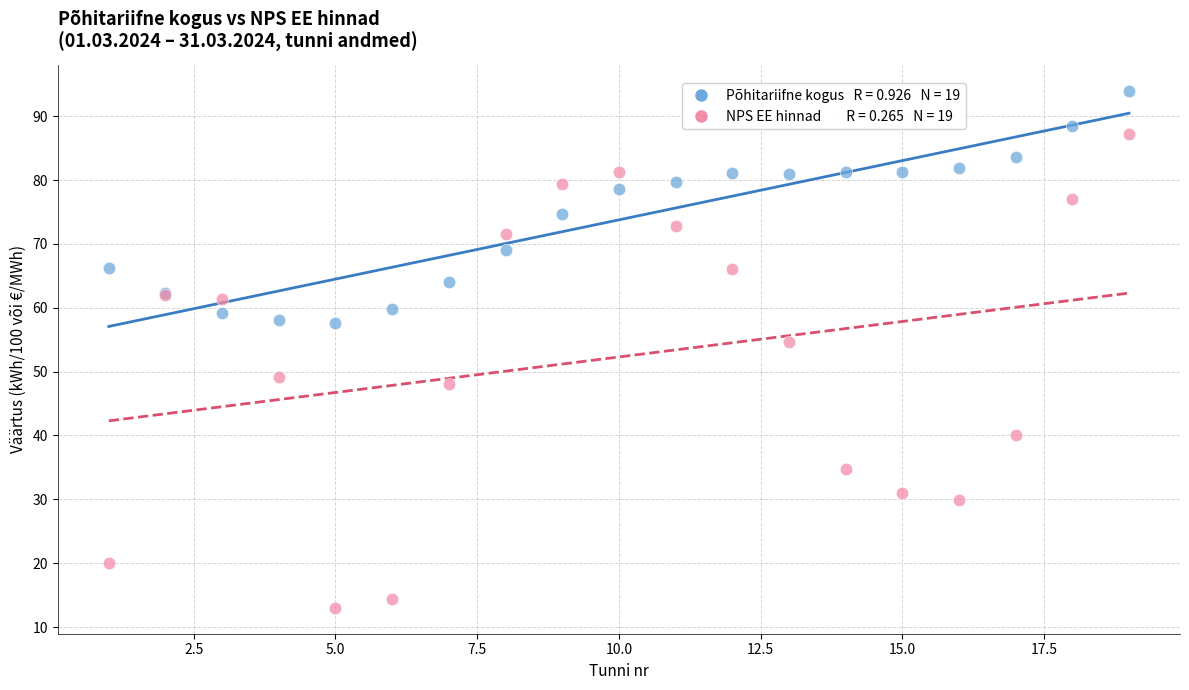

Across all series, what Y value is closest to 53?

54.6